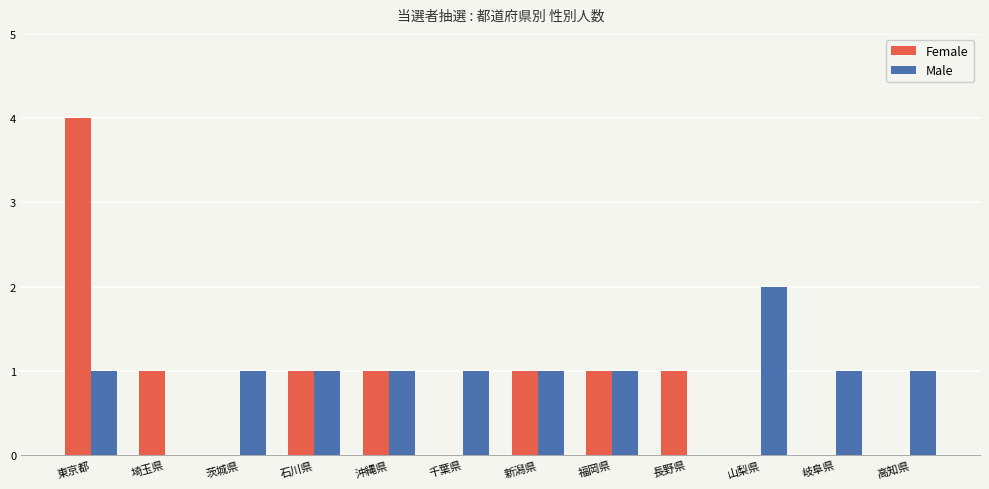

The Female series shows 0 at 千葉県. True or false?

True